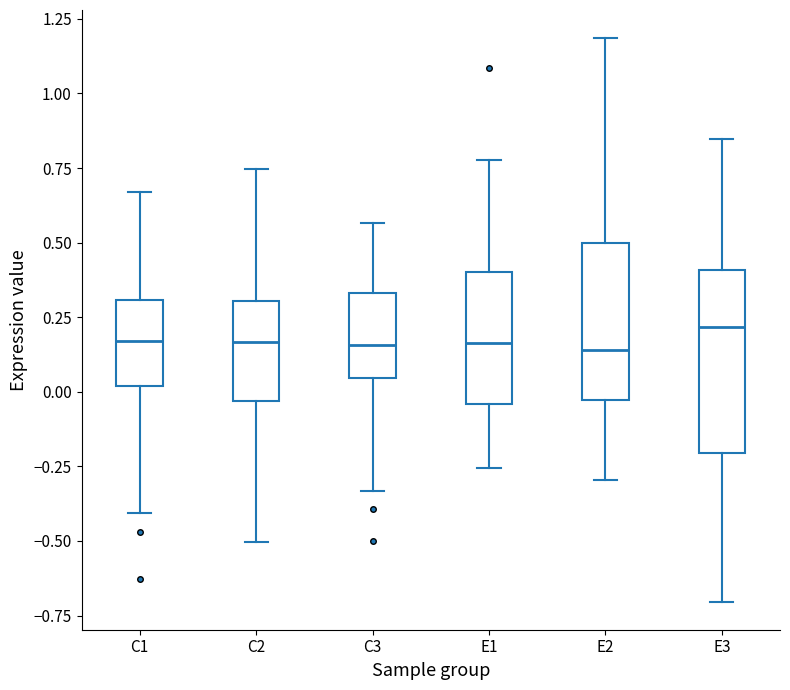

Comparing the boxes themselves (not the whiskers), which one is the tallest?

E3